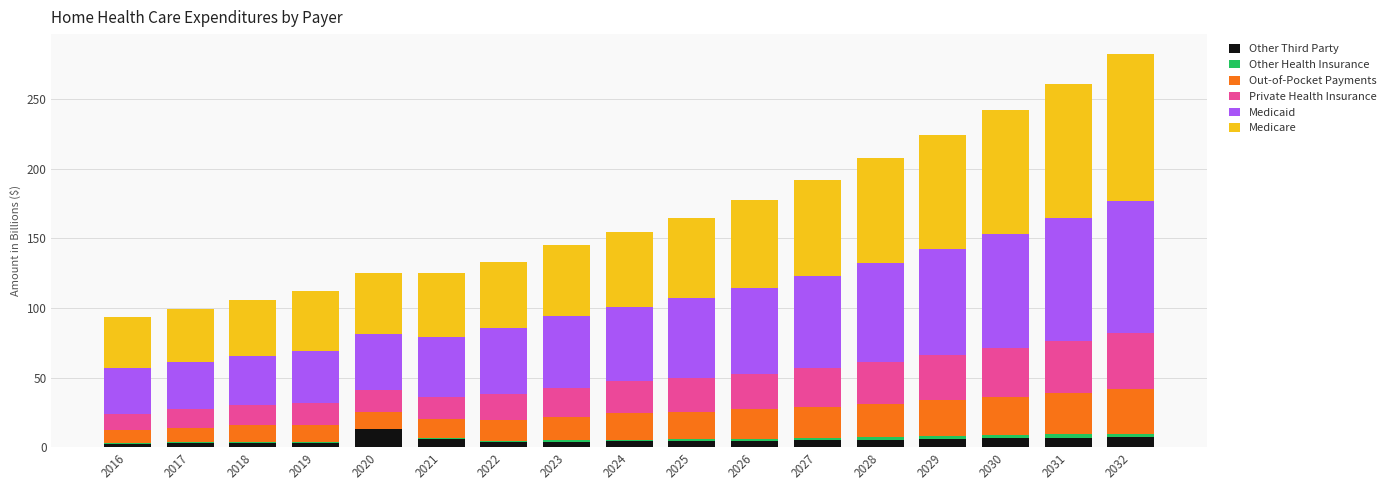

What is the maximum value for Other Third Party?

12.8